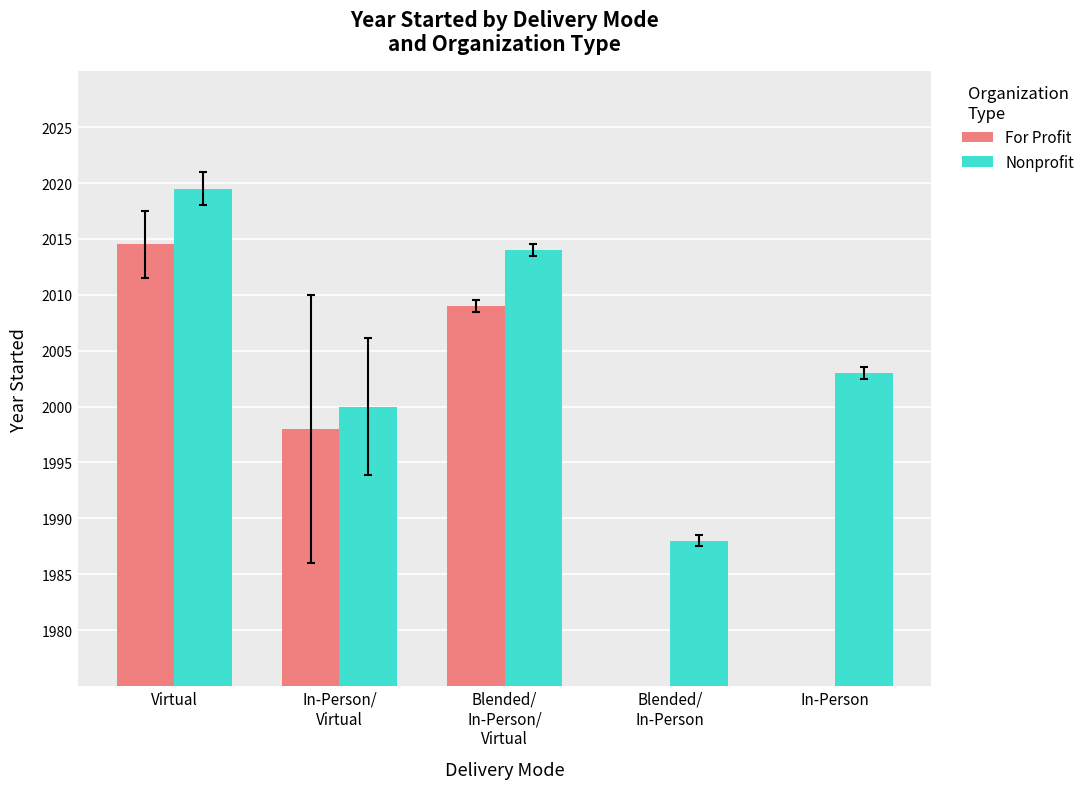

At how many categories does at least one series exceed 2015?

1